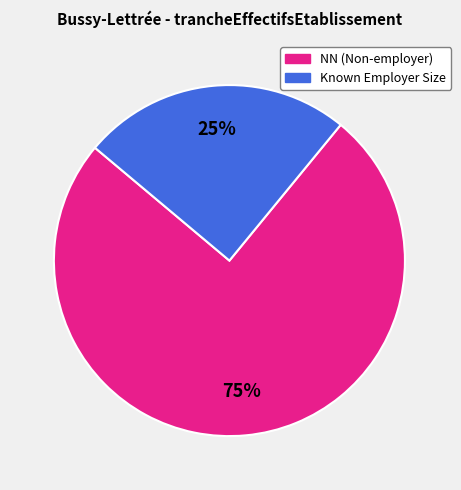

Does any single category account for the majority?

Yes